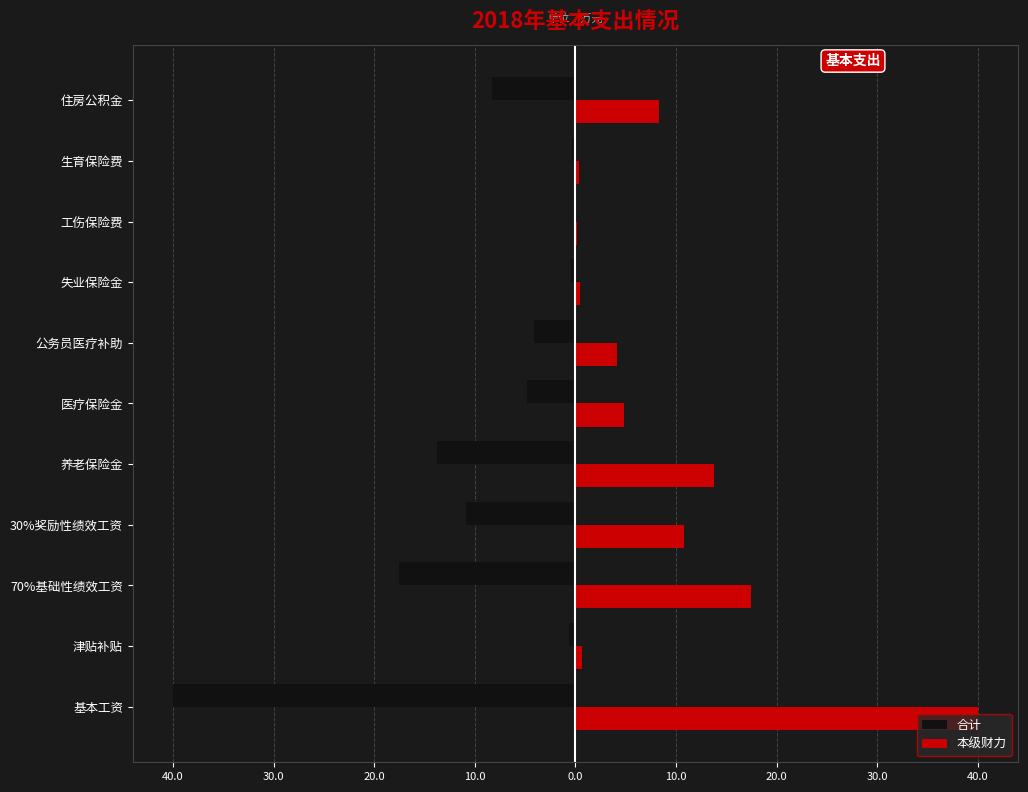

What are all the series names shown in the legend?

合计, 本级财力